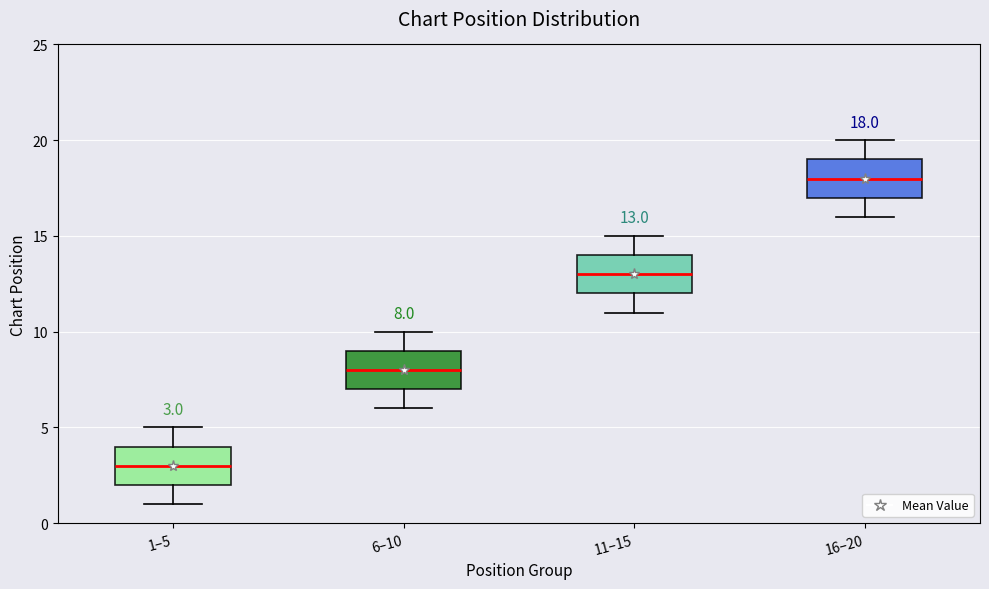

Which box's median line is the highest?

16–20